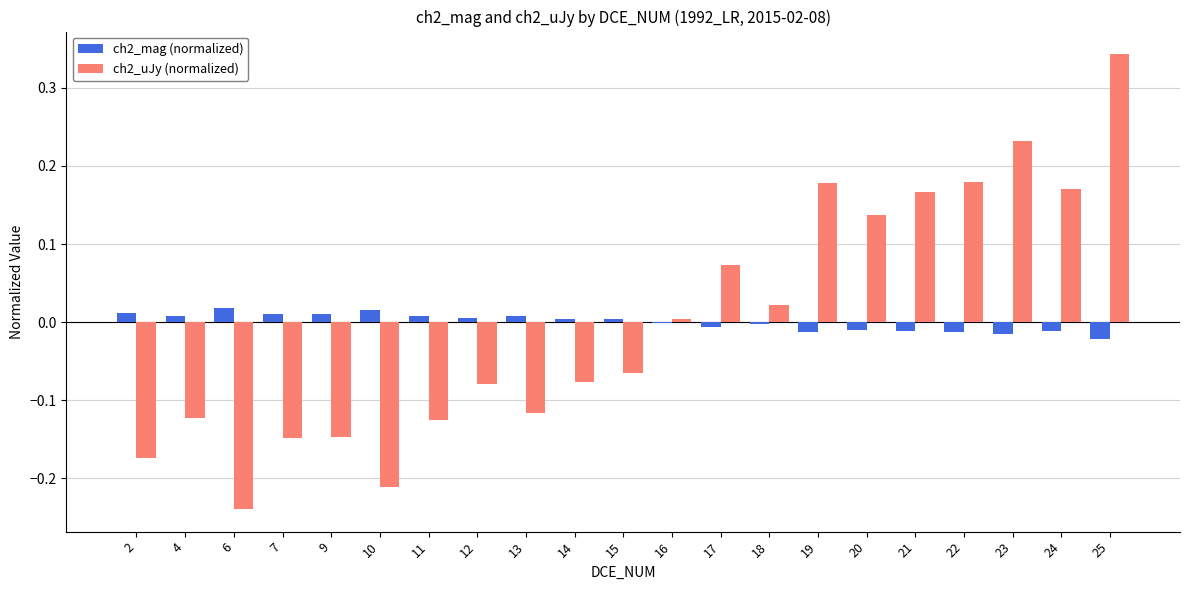

How many distinct data groups are displayed?

2